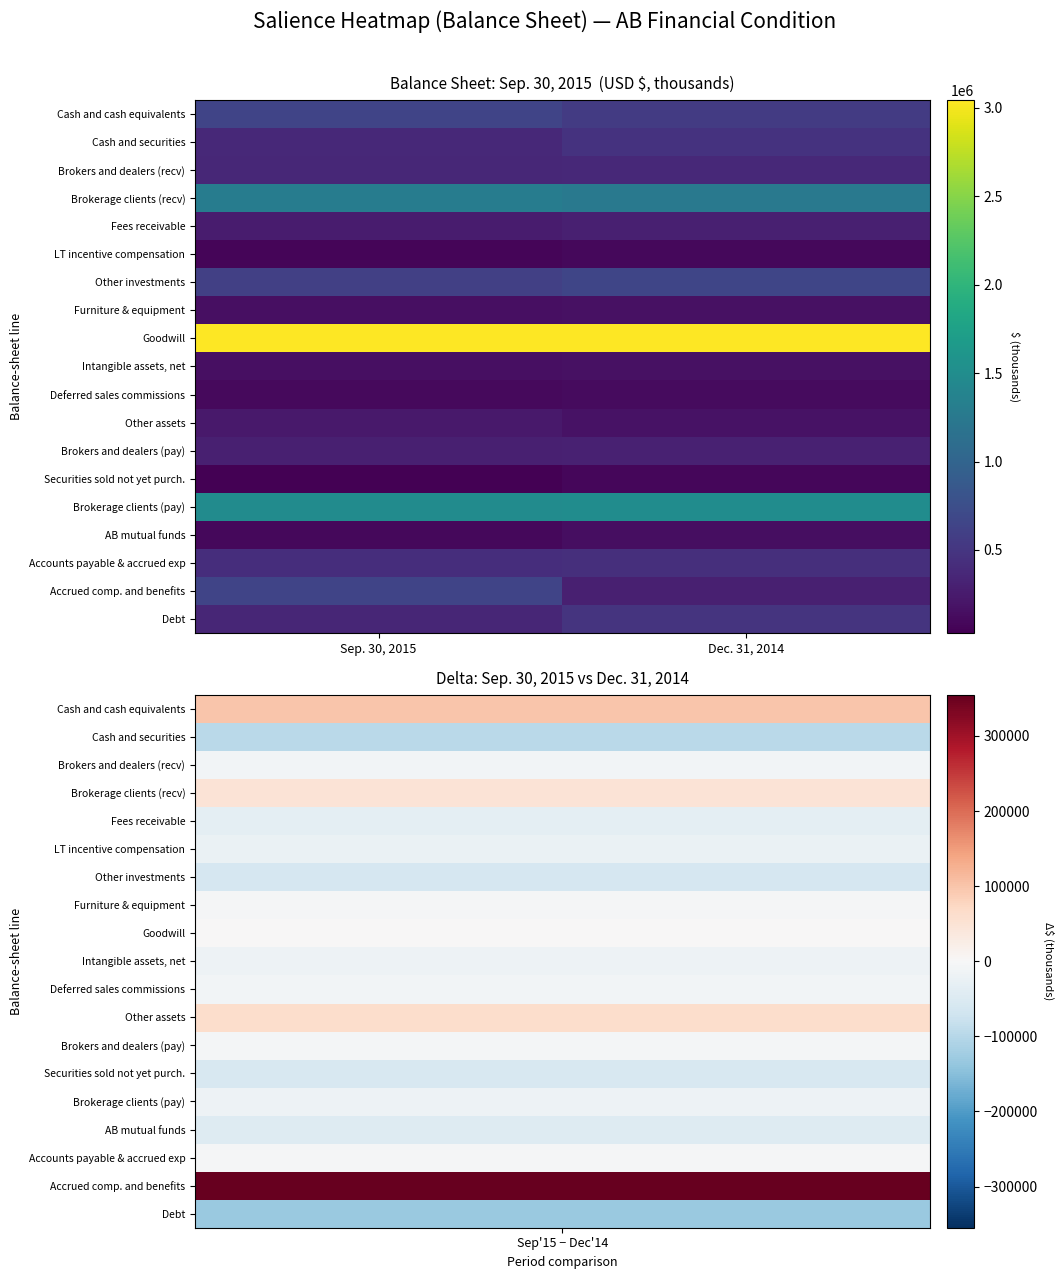

What is the greatest value displayed?

3044807